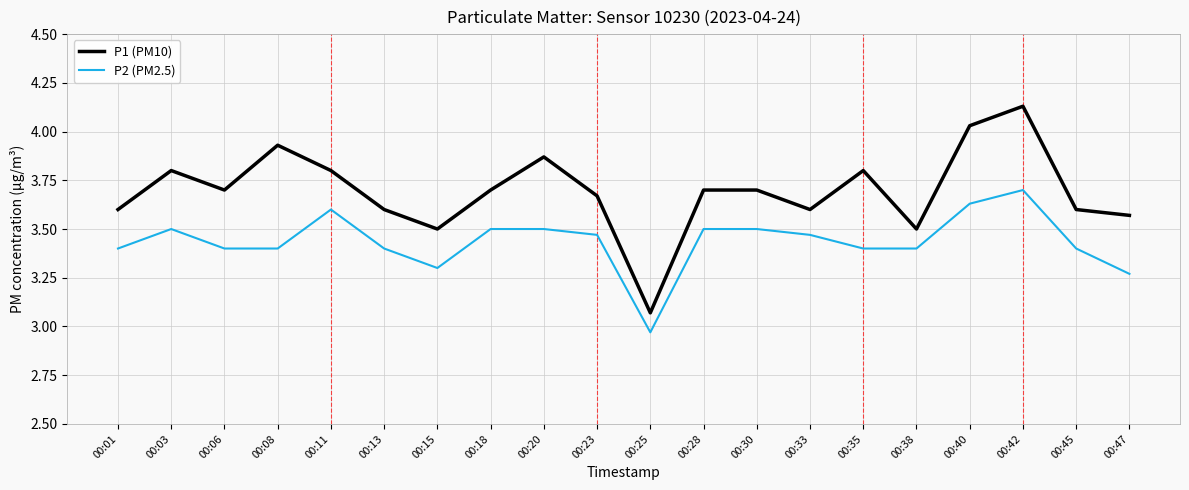

What is the average value of the P2 (PM2.5) series?

3.4